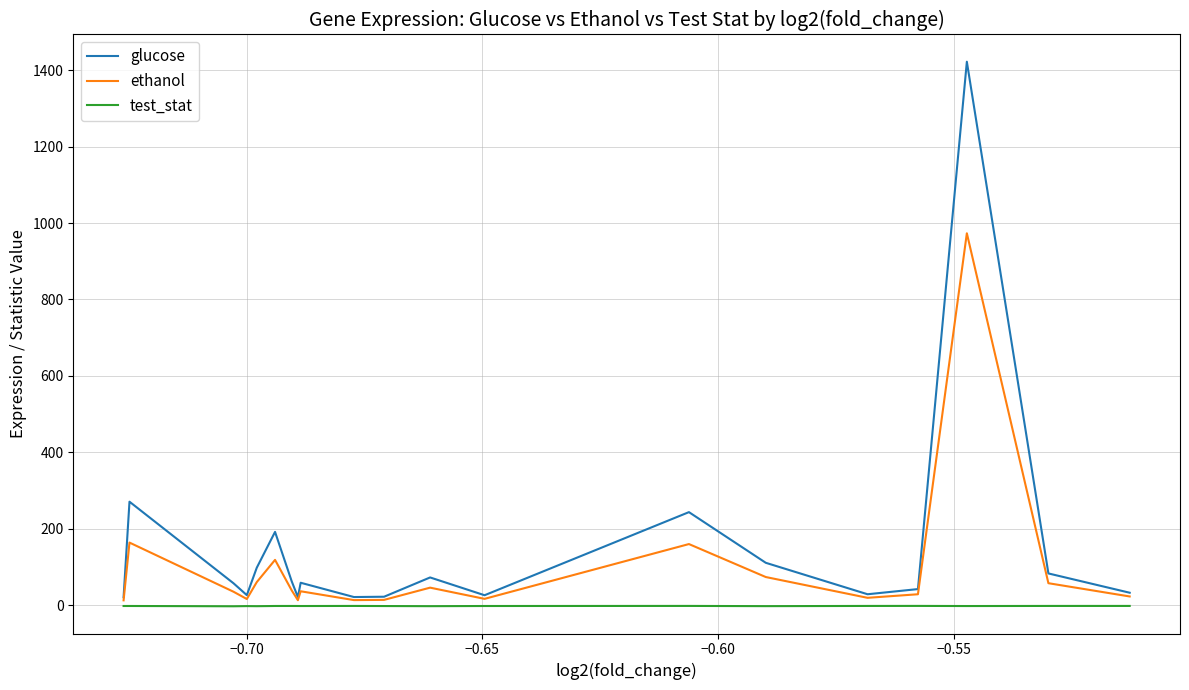

Which series has the largest range (max minus min)?

glucose